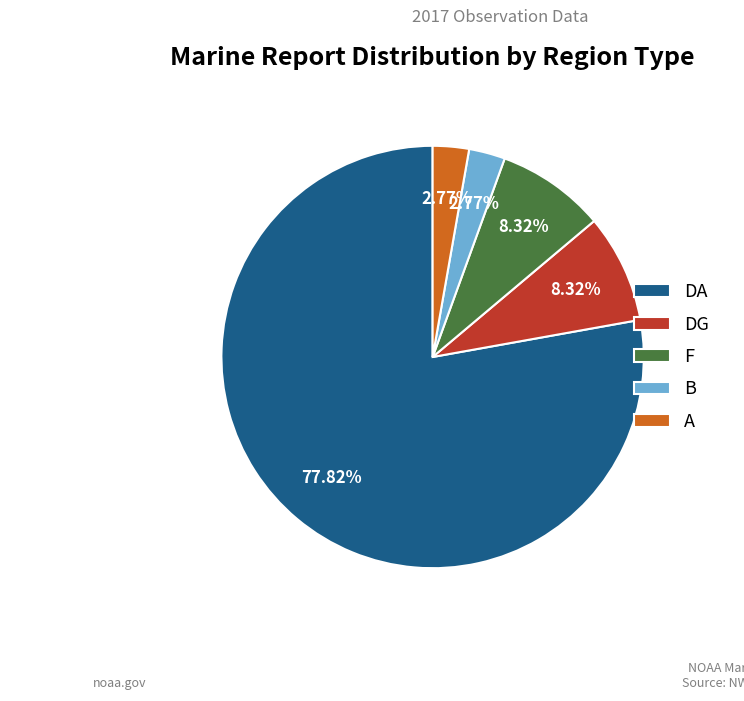

Count the number of slices in the pie.

5